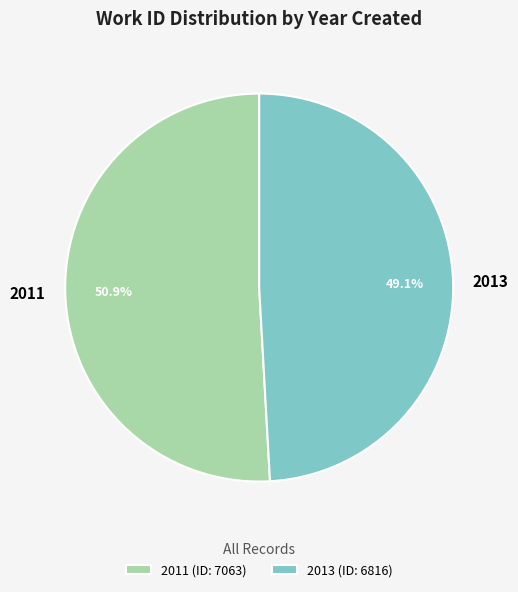

What percentage do 2011 and 2013 together represent?

100.0%